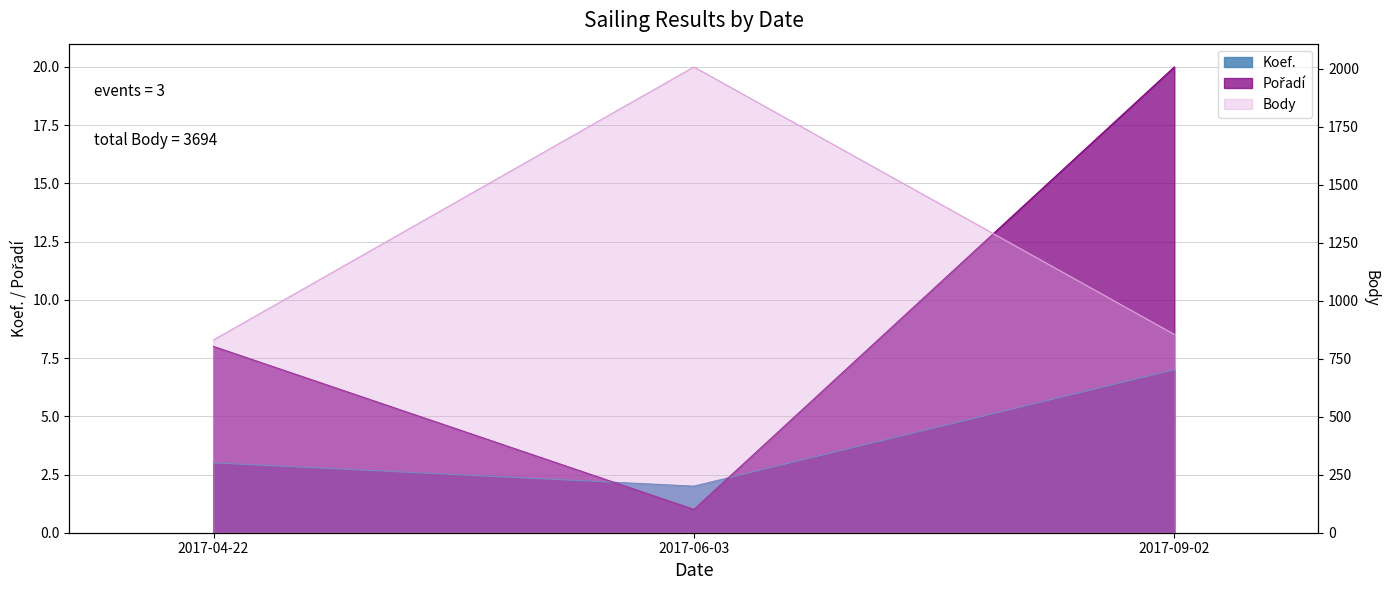

Reading left to right, what are all the values shown in this chart?

Koef.: 3	2	7
Pořadí: 8	1	20
Body: 831	2008	855